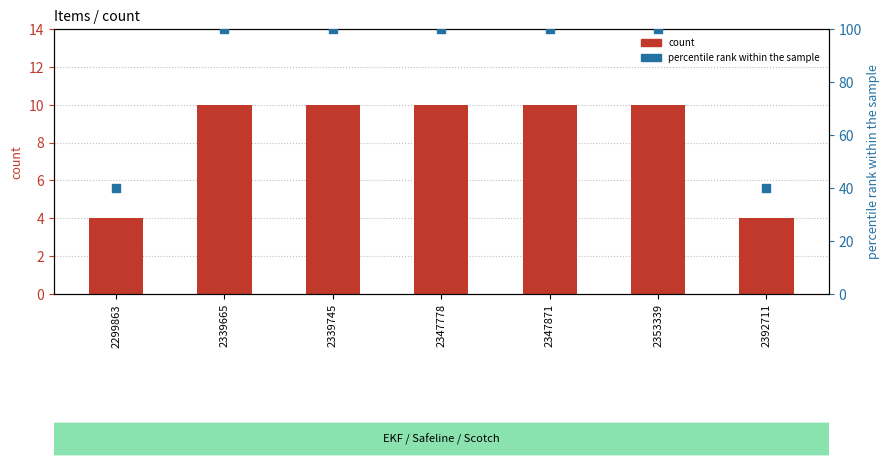

At which category is the sum across all series the highest?

2339665